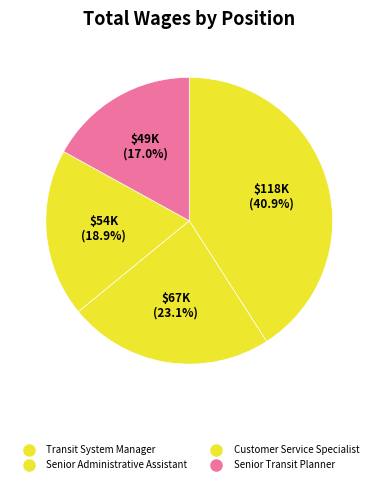

Between Transit System Manager and Senior Administrative Assistant, which is larger?

Transit System Manager